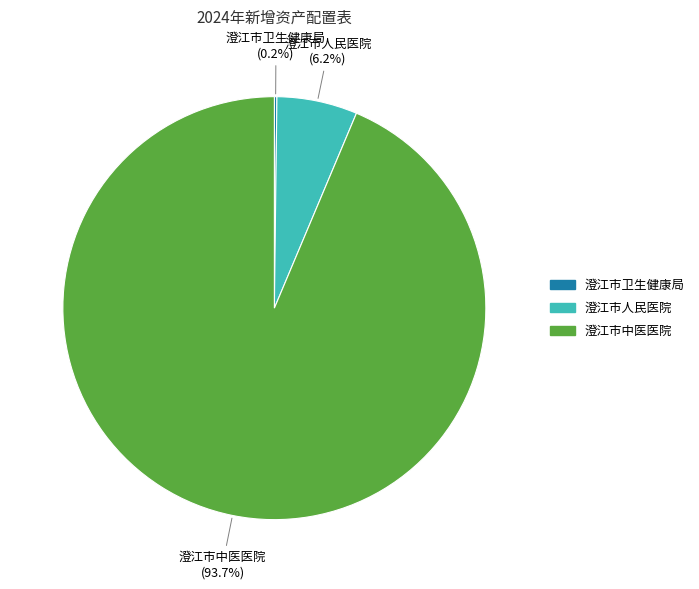

To the nearest percent, what is the difference between the largest and smallest slice percentages?

93%